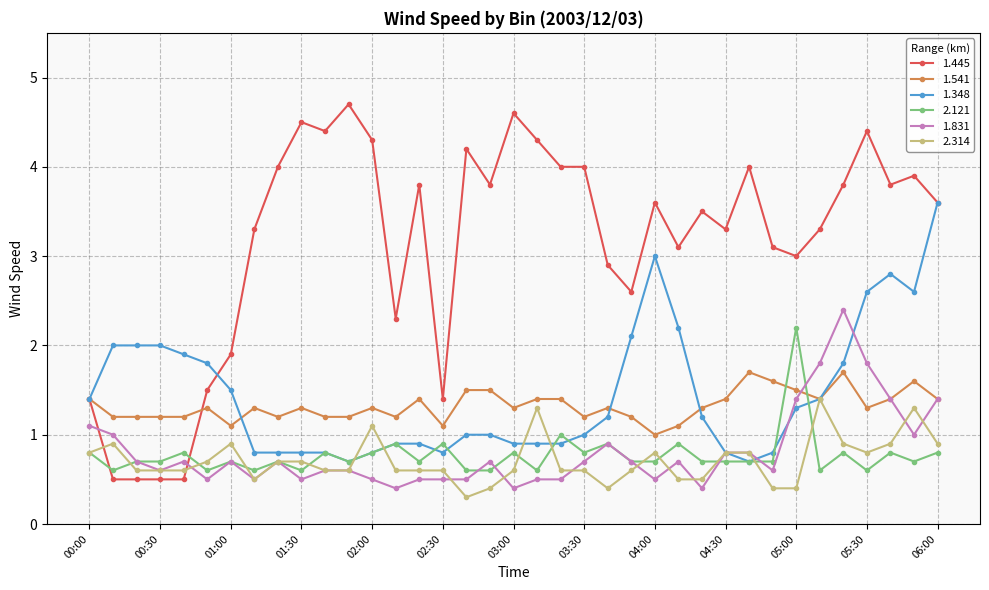

Which series has the largest total across all categories?

1.445